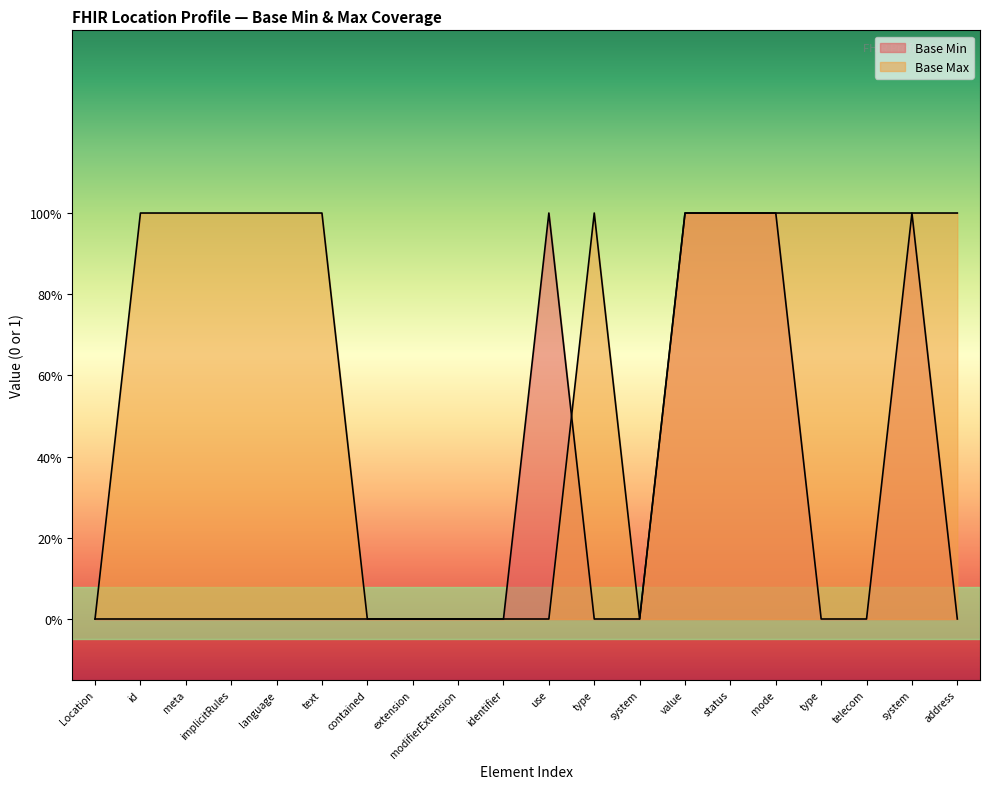

At which label does Base Min reach its minimum?

Location